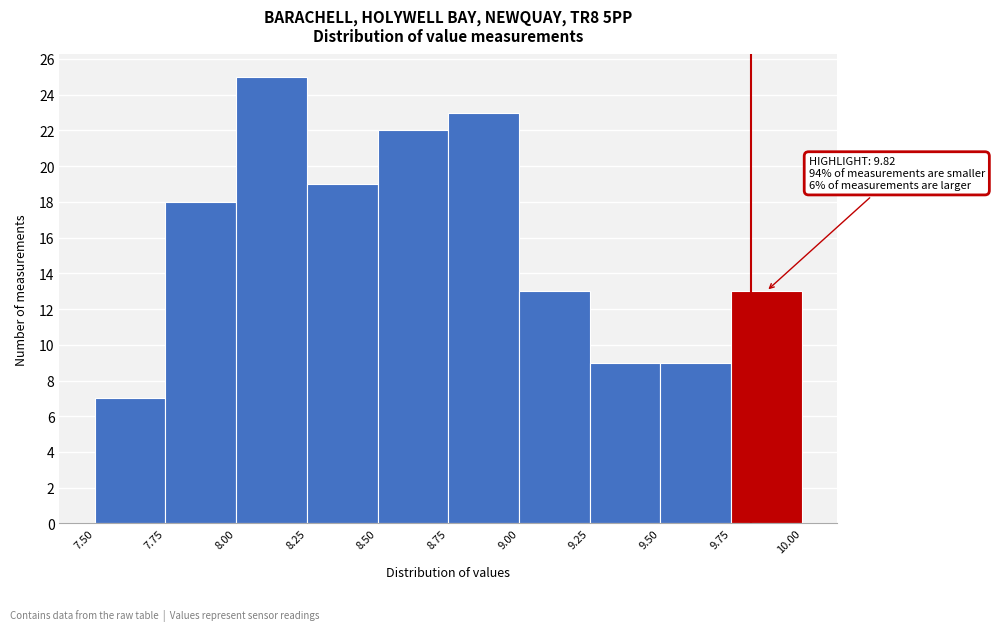

Which range on the x-axis has the tallest bar?

8.00 to 8.25